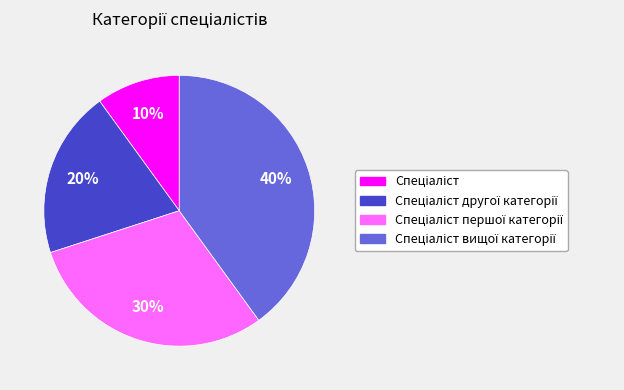

To the nearest percent, what is the difference between the largest and smallest slice percentages?

30%